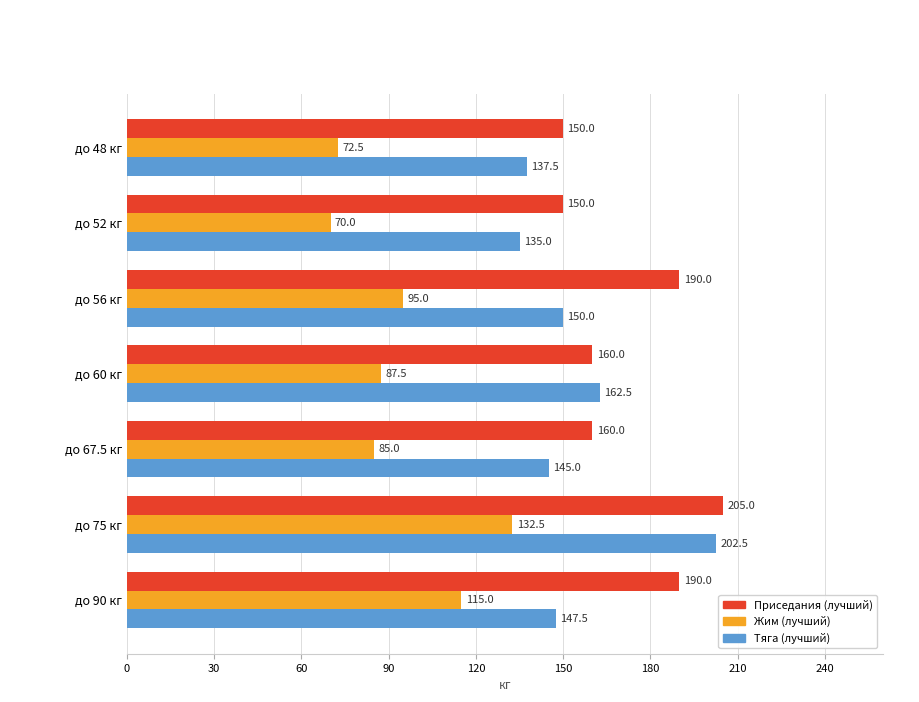

Where is Тяга (лучший) nearest to the value 168?

до 60 кг